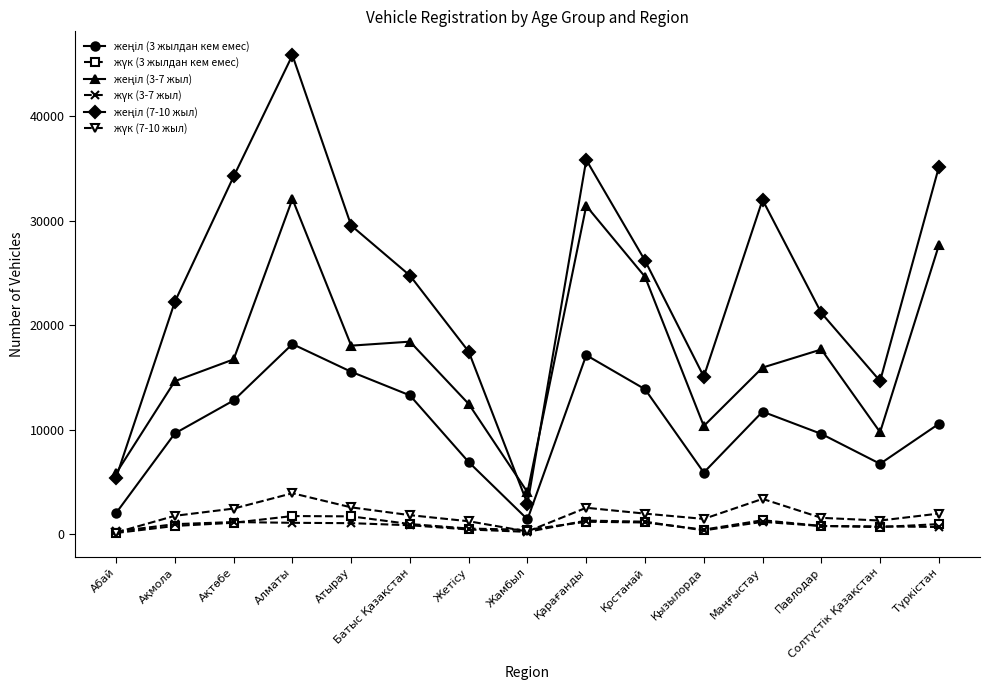

Which category has the highest value across all series?

Алматы